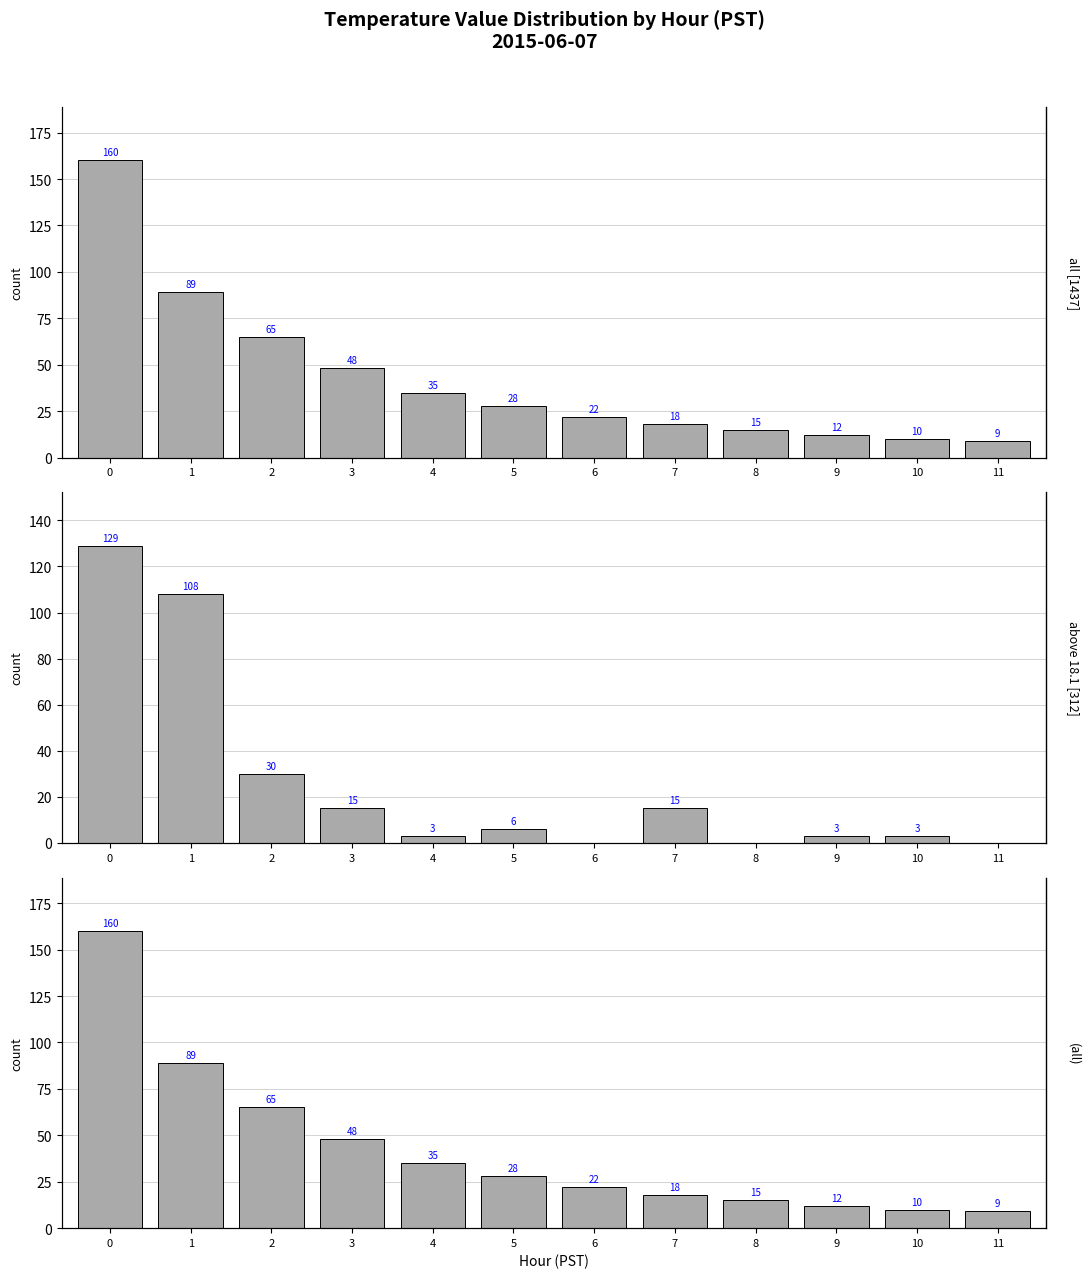

Is it true that all [1437] equals 5 at 9?

False